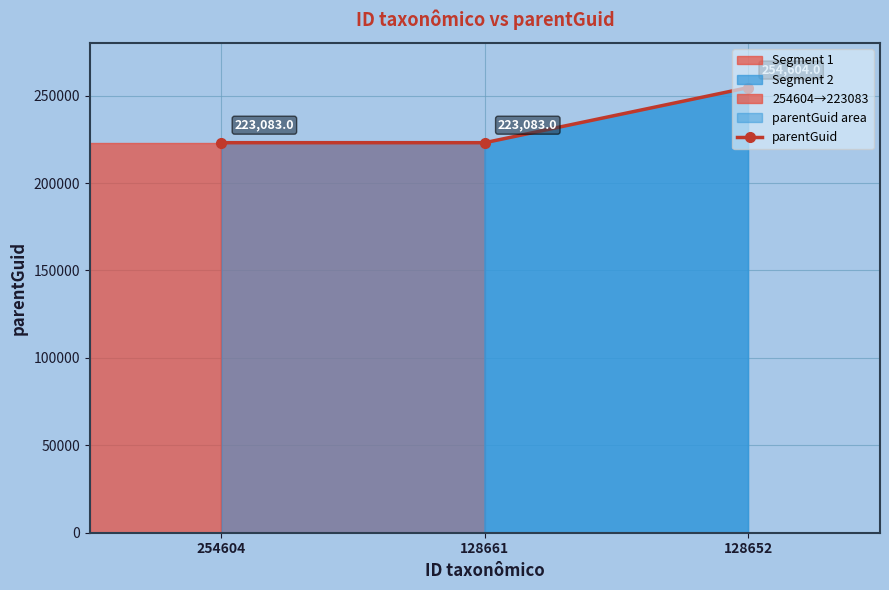

Is it true that the value at 128652 is 254604?

True